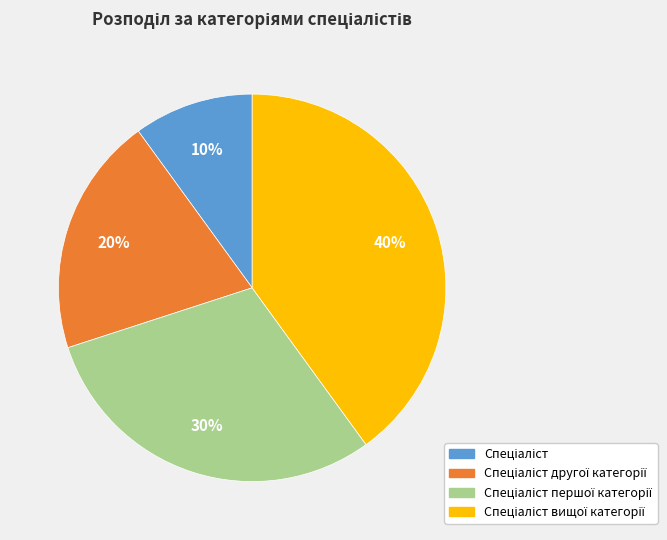

To the nearest percent, what is the average slice percentage?

25%